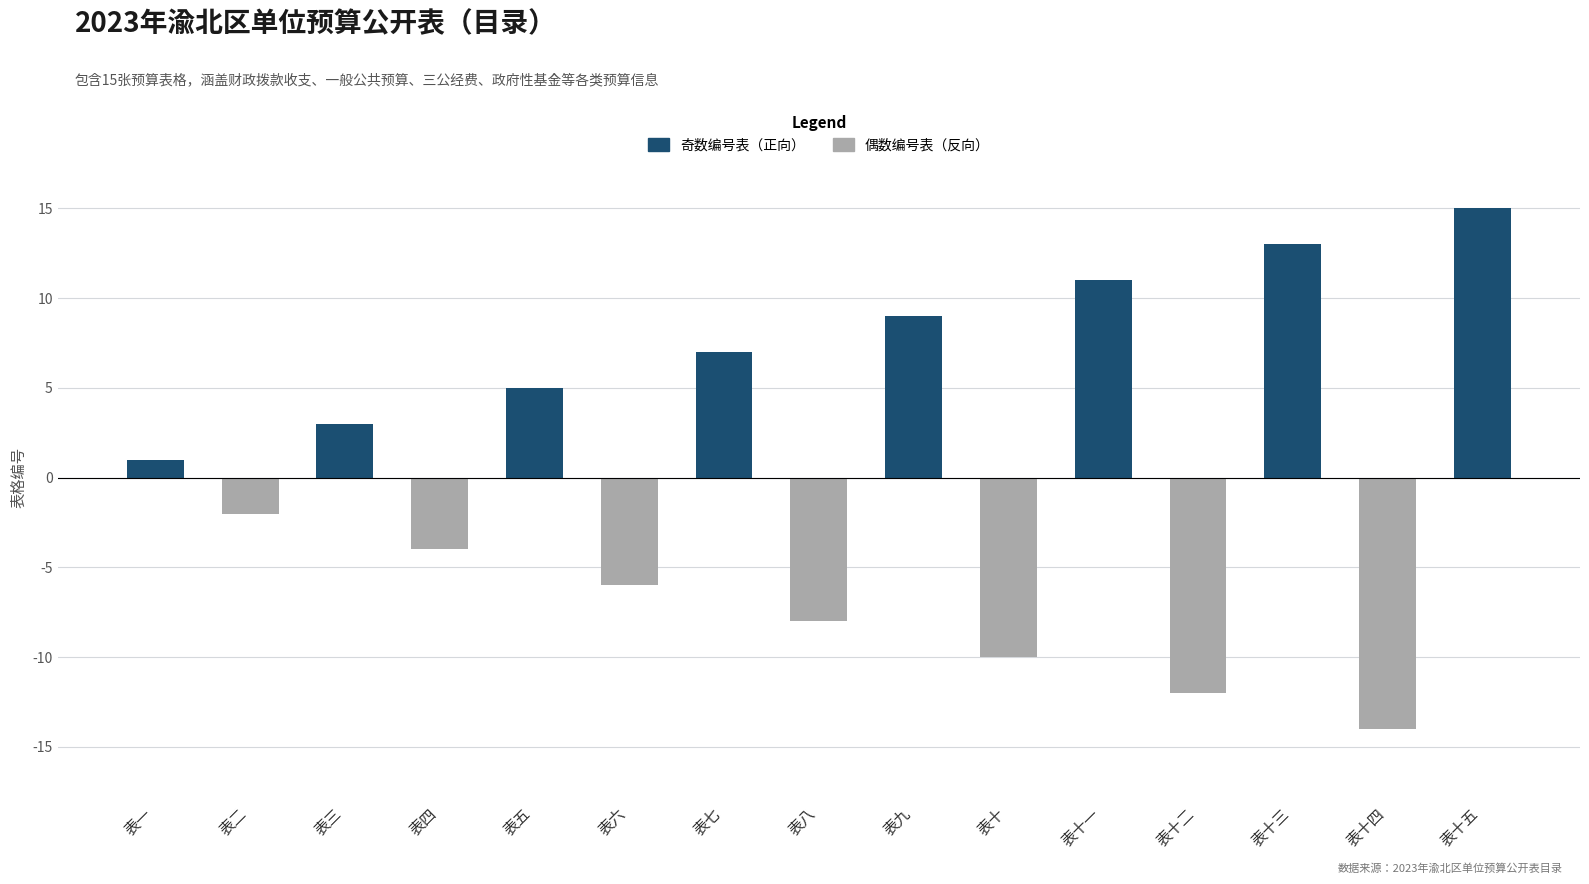

Does the chart contain stacked bars?

No